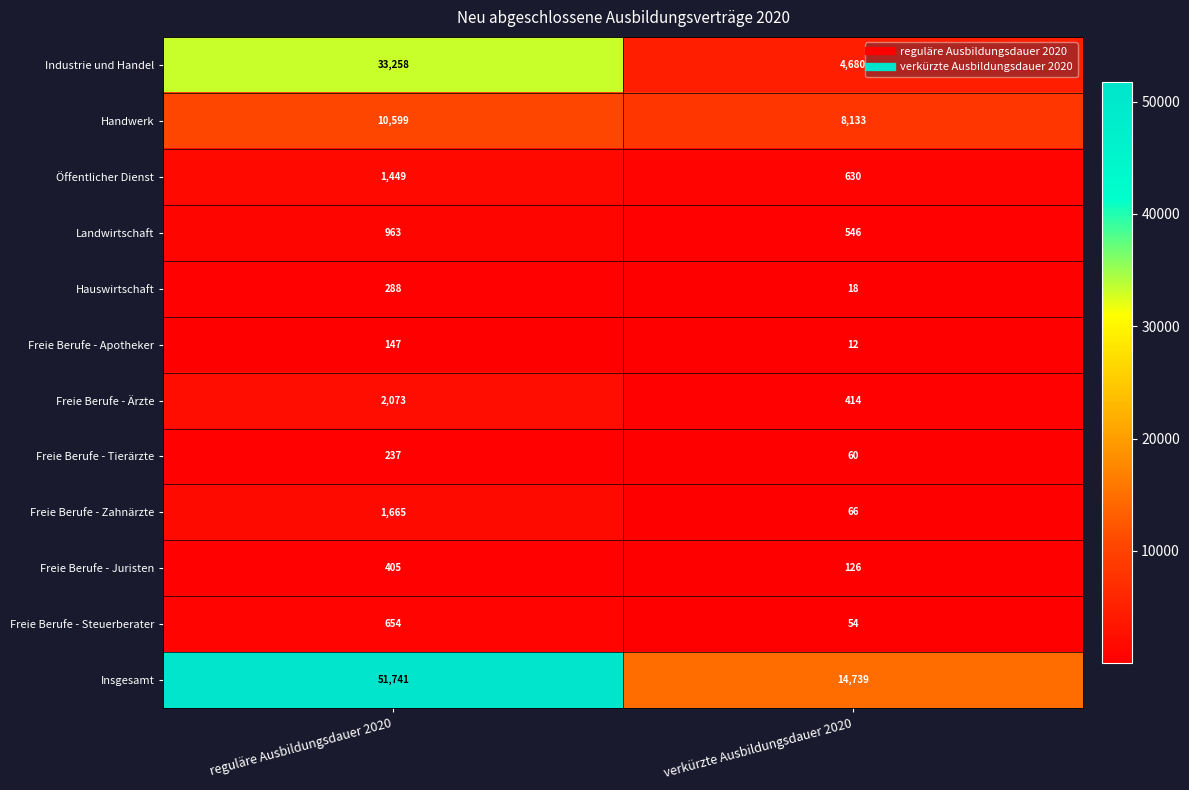

What is the sum of the Freie Berufe - Zahnärzte values at verkürzte Ausbildungsdauer 2020 and reguläre Ausbildungsdauer 2020?

1731